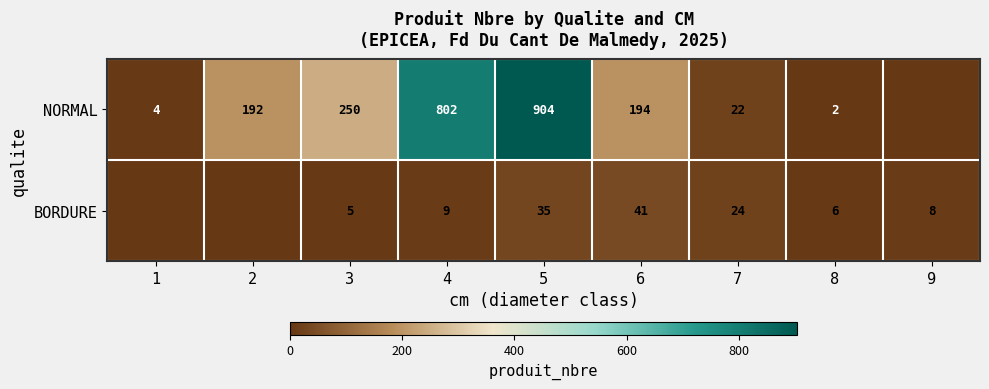

The value of BORDURE at 8 is 1. True or false?

False